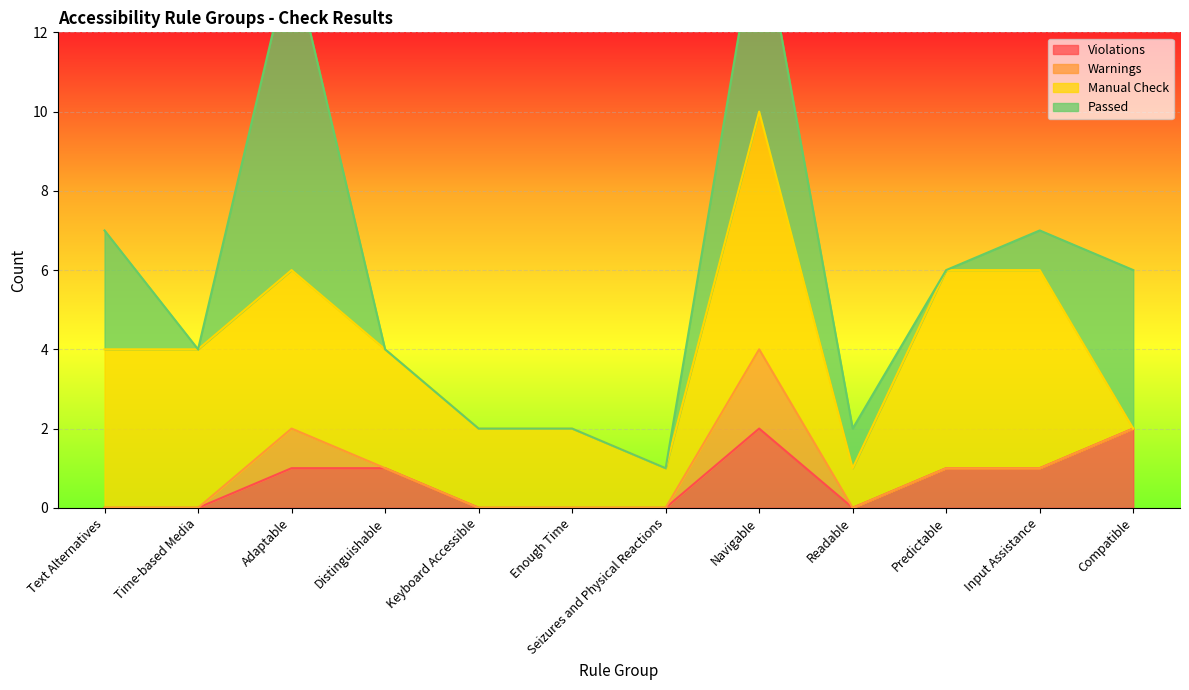

Count the Violations values in the range 0 to 1.

10